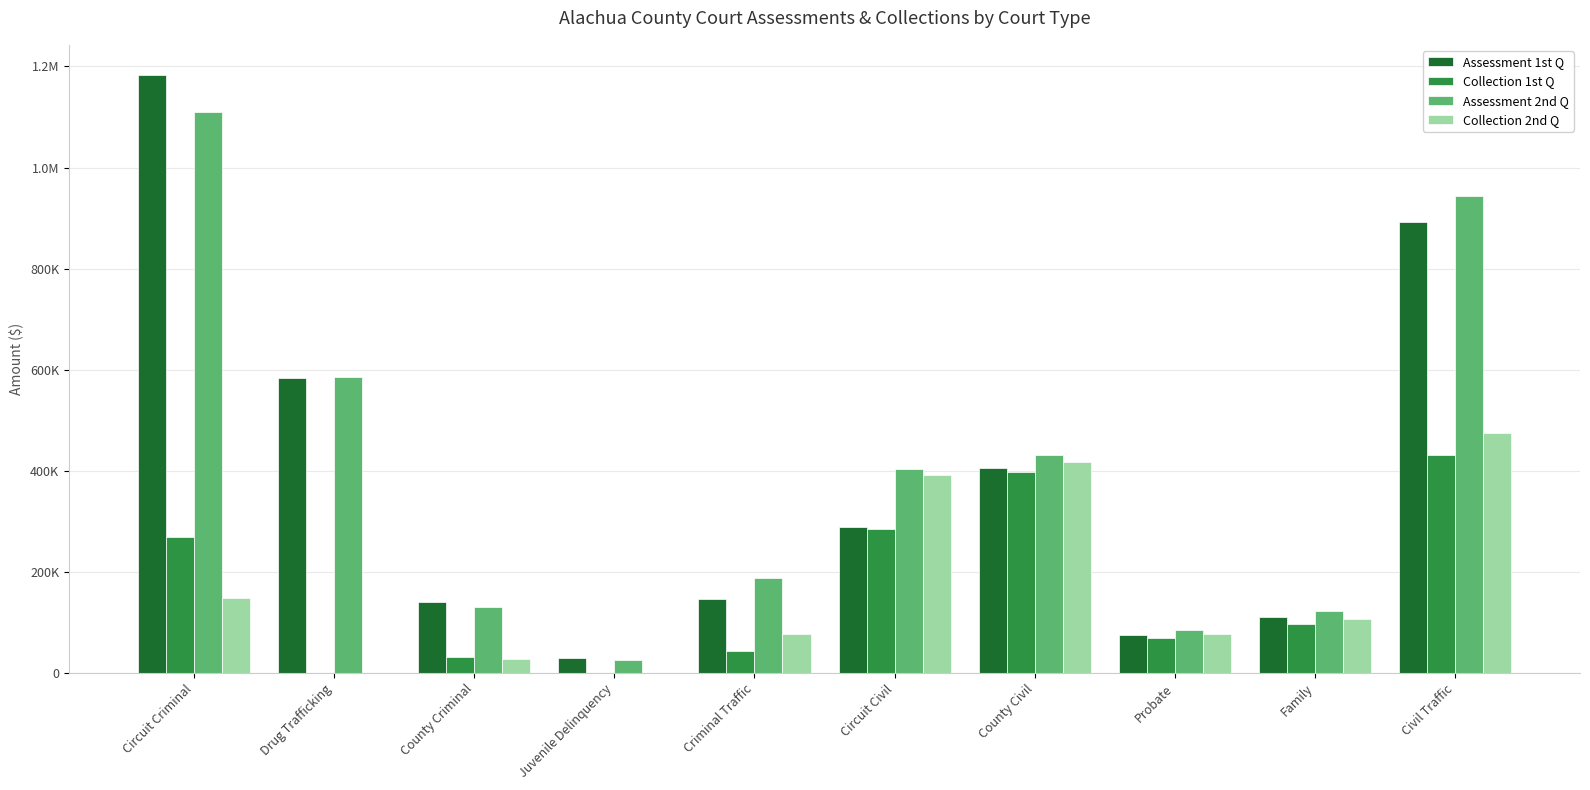

What is the spread (max minus min) of values at County Civil?

35056.8